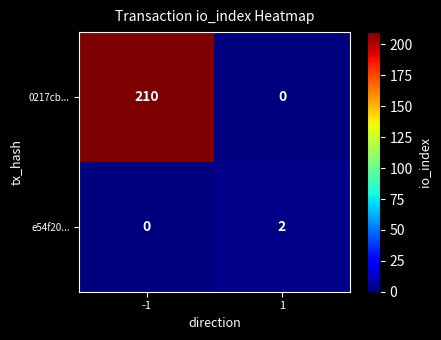

What is the difference between the maximum and minimum values in the 0217cb... series?

210